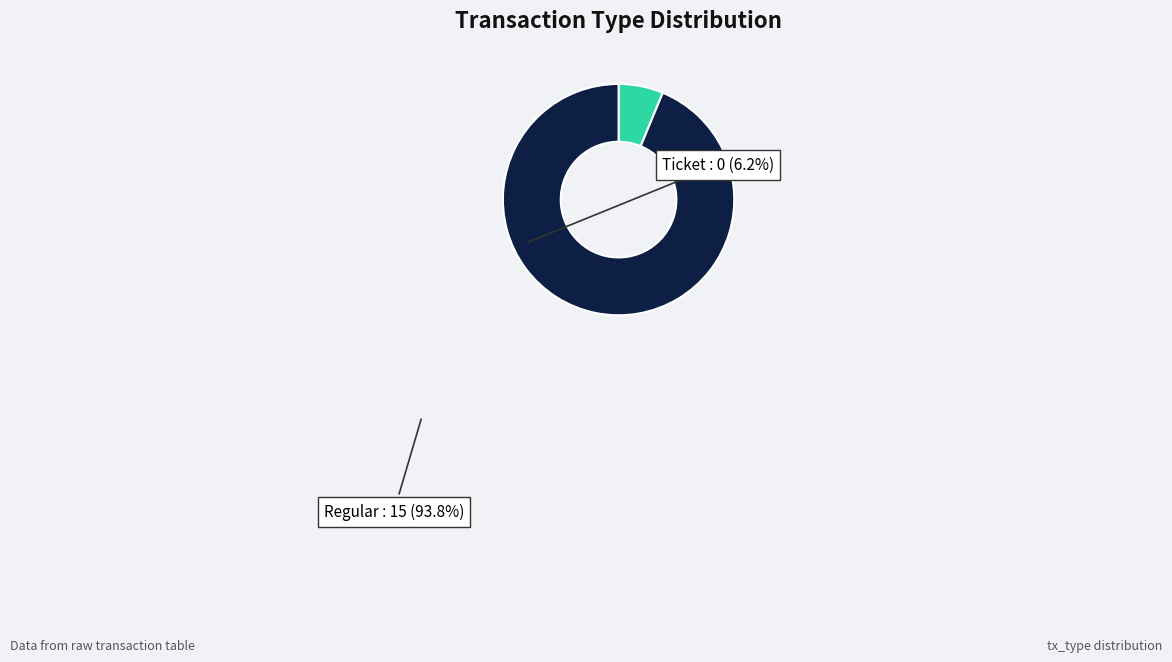

Is there a majority slice in this chart?

Yes